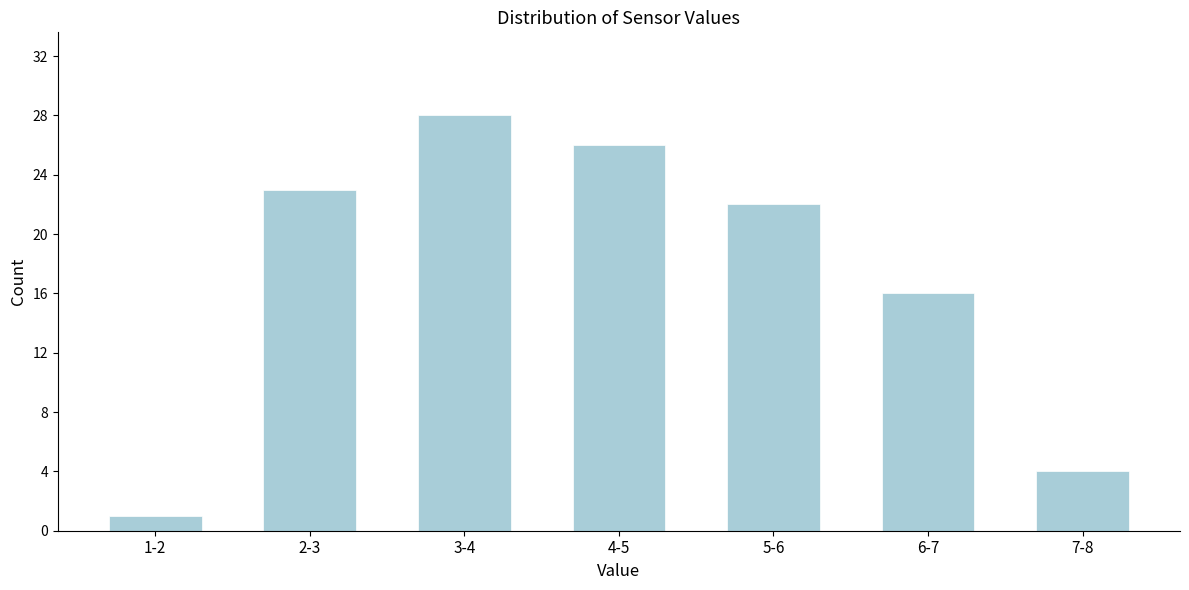

Reading right to left, what are all the values shown in this chart?

4	16	22	26	28	23	1